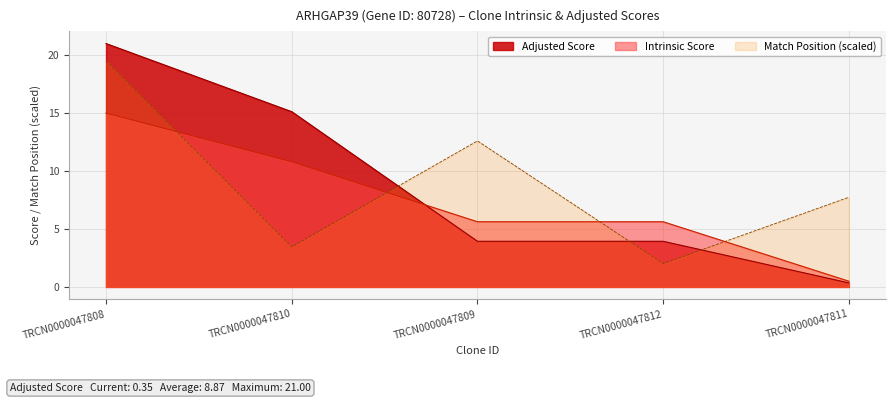

At which label is Adjusted Score closest to 10?

TRCN0000047810